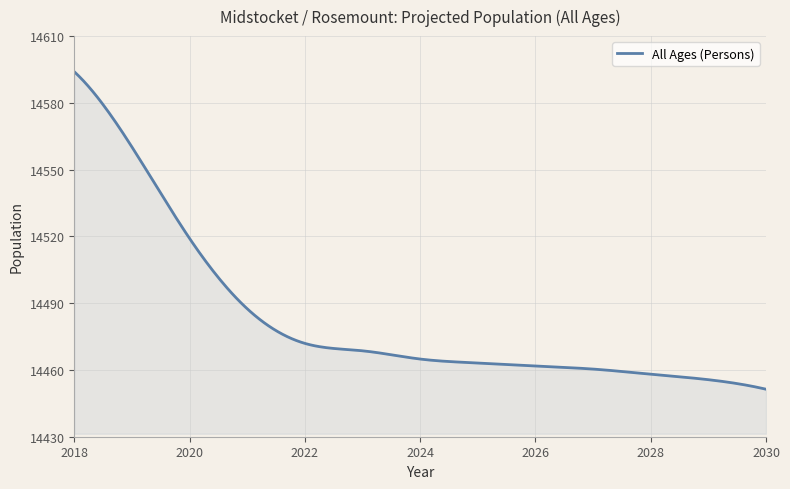

Does the chart have visible grid lines?

Yes